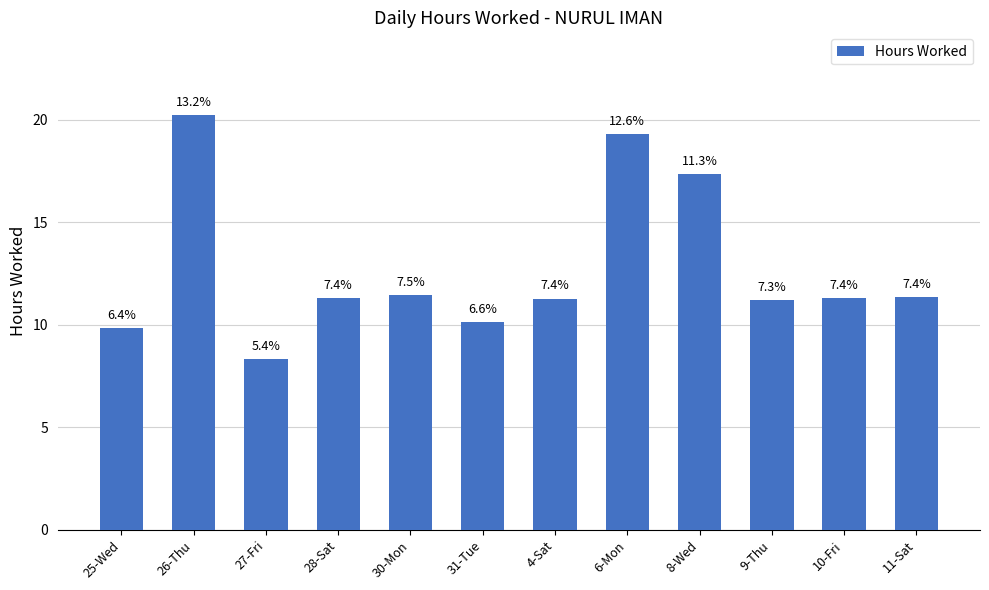

Are the bars horizontal?

No